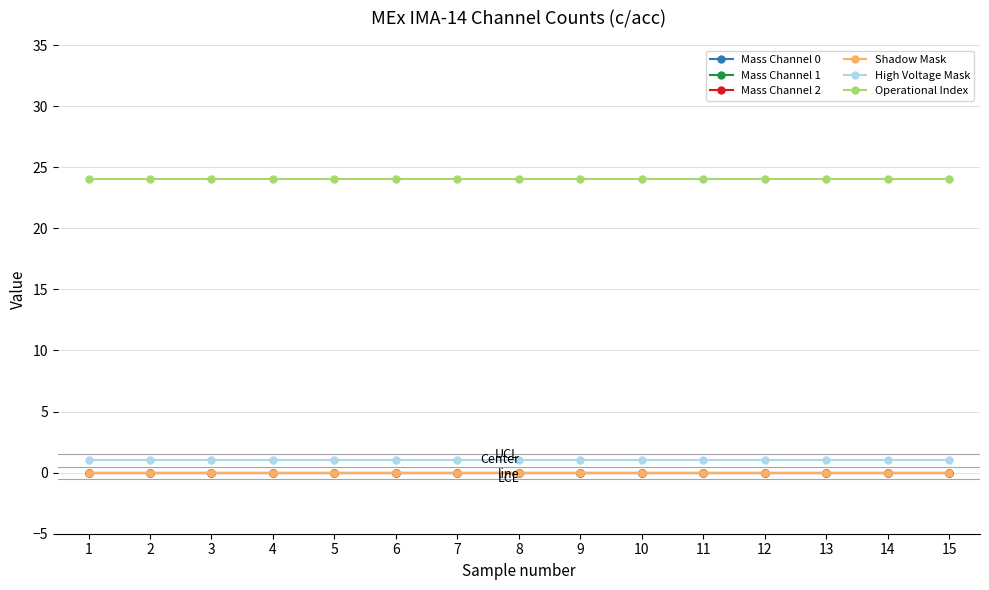

Which series has the largest total across all categories?

Operational Index